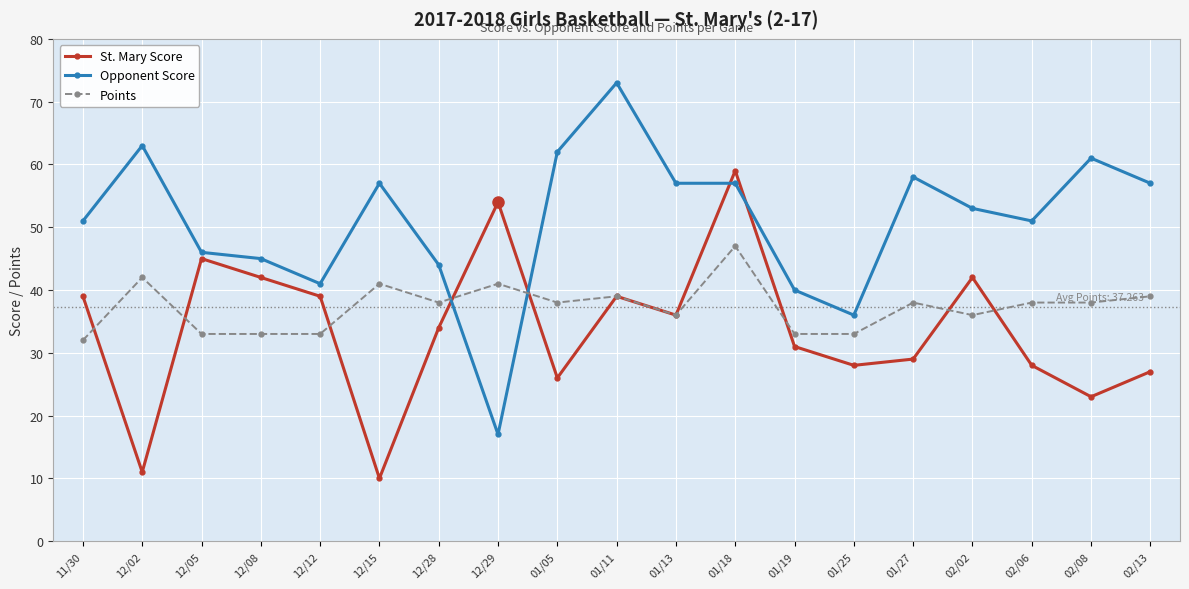

At which label does Opponent Score first exceed 53?

12/02